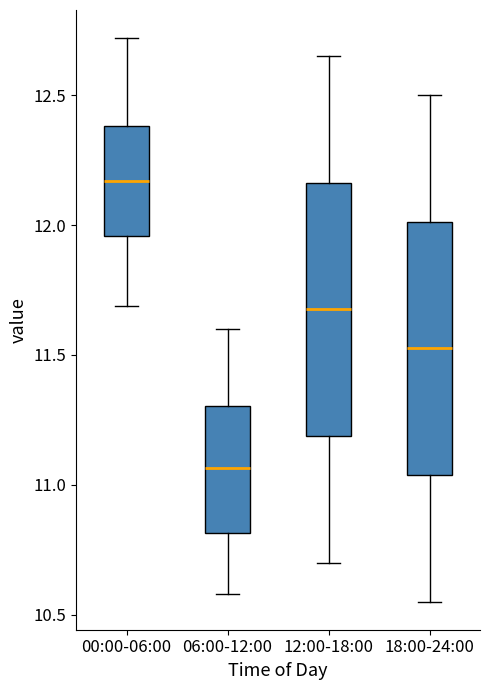

Which box's median line is the lowest?

06:00-12:00